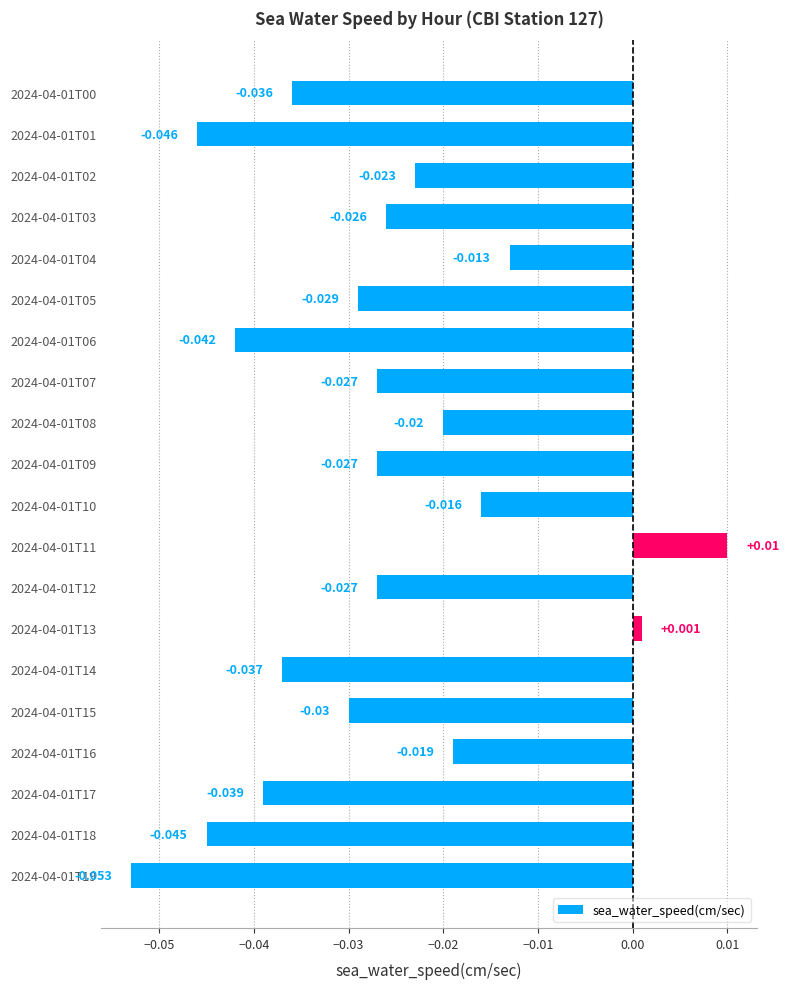

Are the bars grouped side by side (vs. stacked)?

No